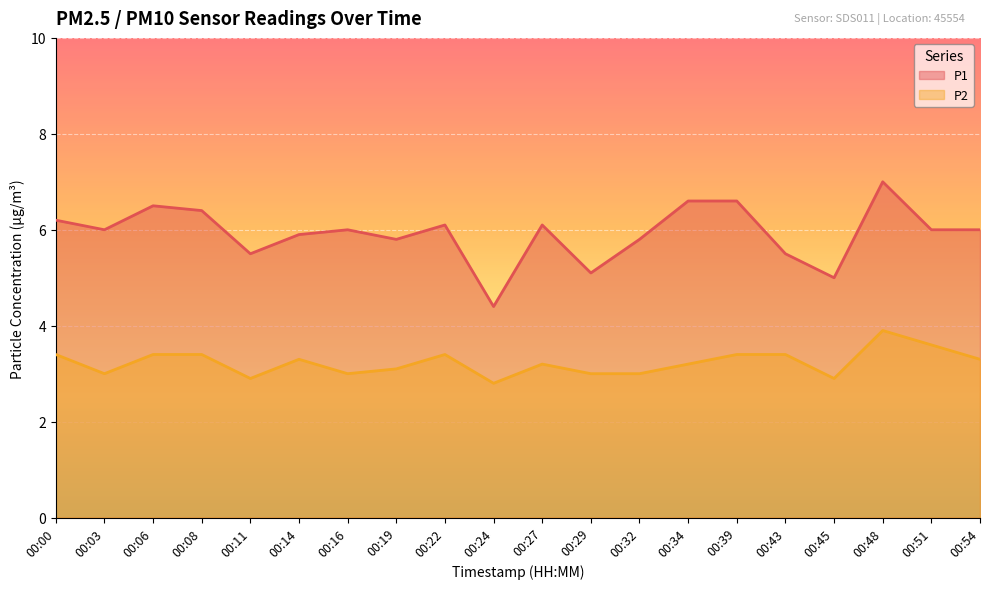

Reading right to left, transcribe all the data shown in this chart.

P1: 6.0	6.0	7.0	5.0	5.5	6.6	6.6	5.8	5.1	6.1	4.4	6.1	5.8	6.0	5.9	5.5	6.4	6.5	6.0	6.2
P2: 3.3	3.6	3.9	2.9	3.4	3.4	3.2	3.0	3.0	3.2	2.8	3.4	3.1	3.0	3.3	2.9	3.4	3.4	3.0	3.4